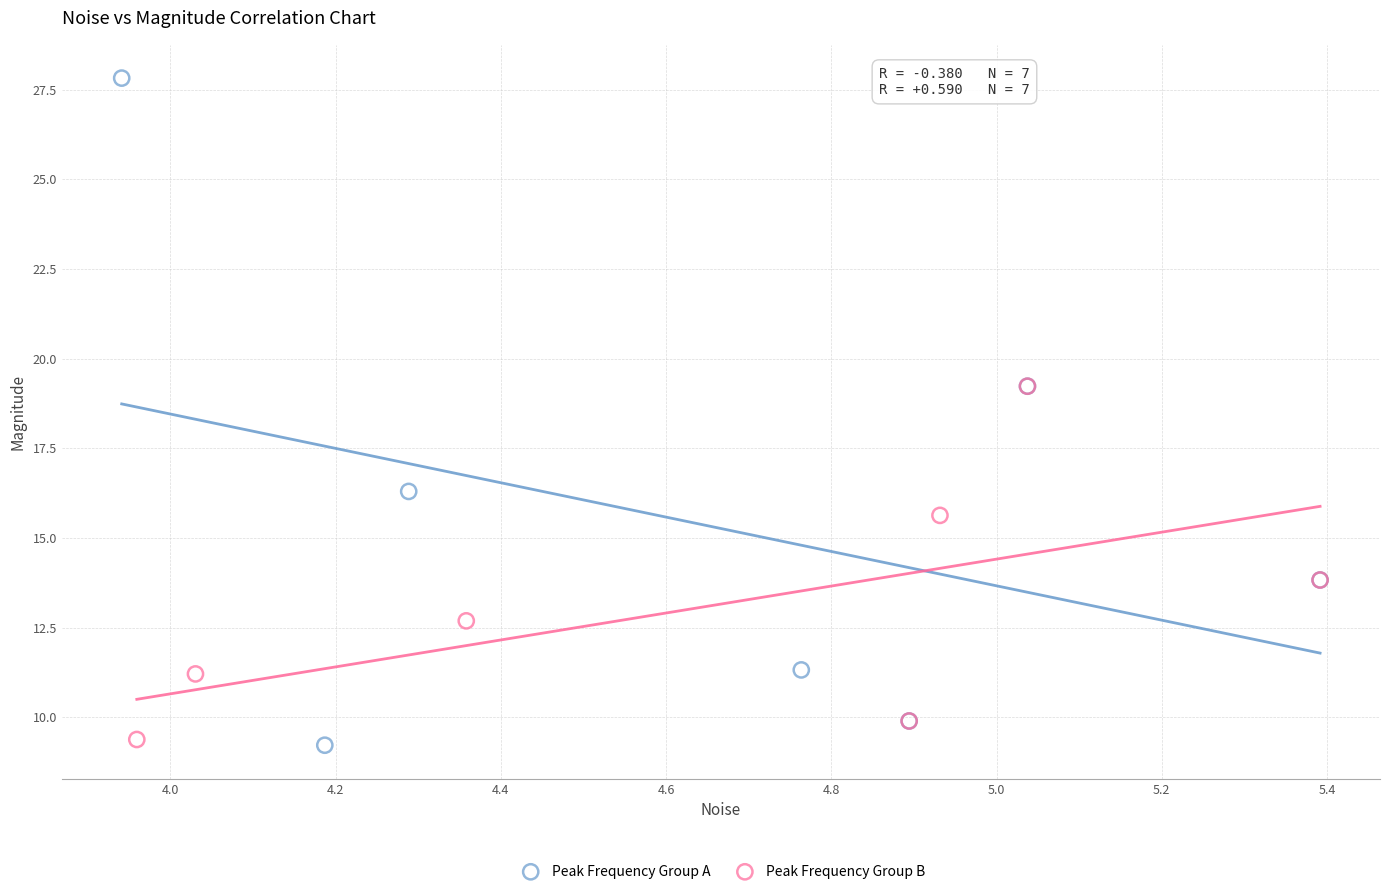

What are all the series names shown in the legend?

Peak Frequency Group A, Peak Frequency Group B